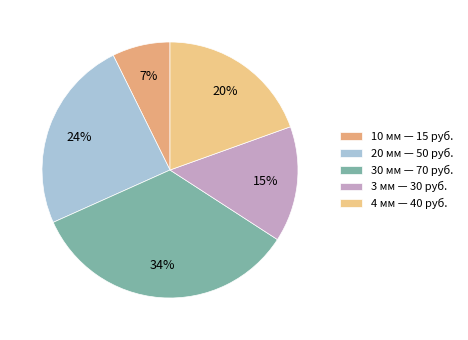

Which has a higher value, 10 мм or 30 мм?

30 мм